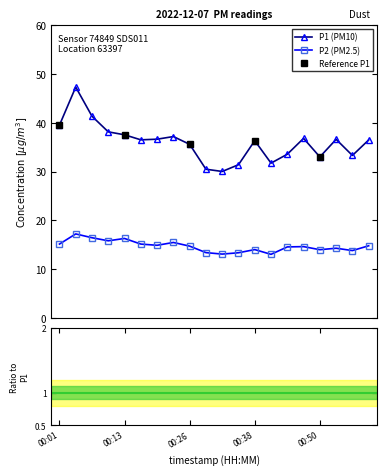

What is the difference between the P2 values at 00:23 and 00:32?

2.4